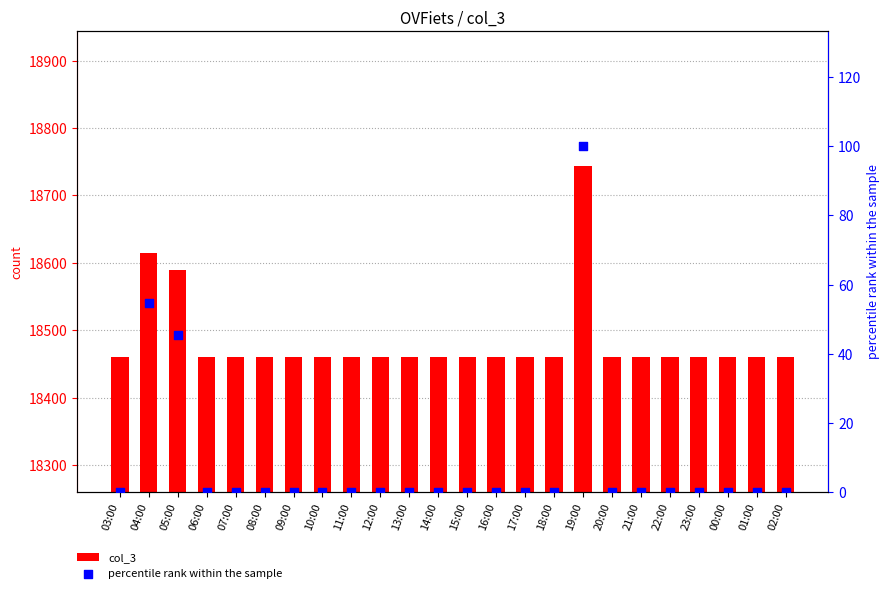

Which series reaches the minimum Y coordinate?

percentile rank within the sample